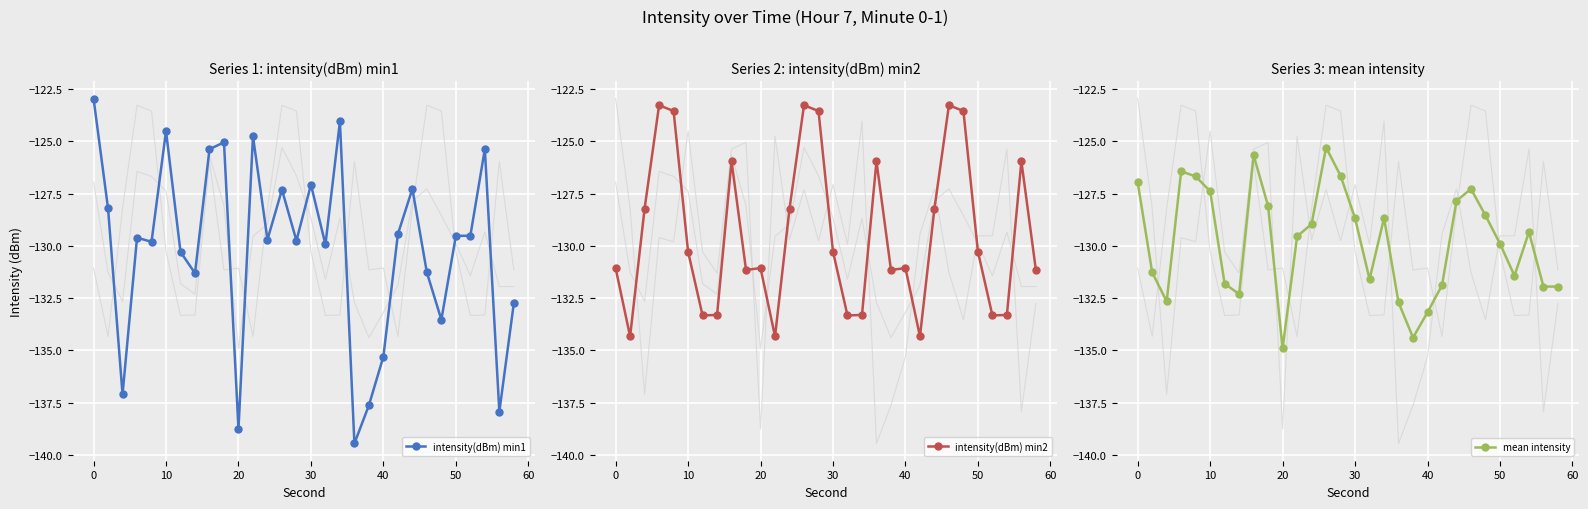

True or false: mean intensity has a value of -43.7 at 30.

False